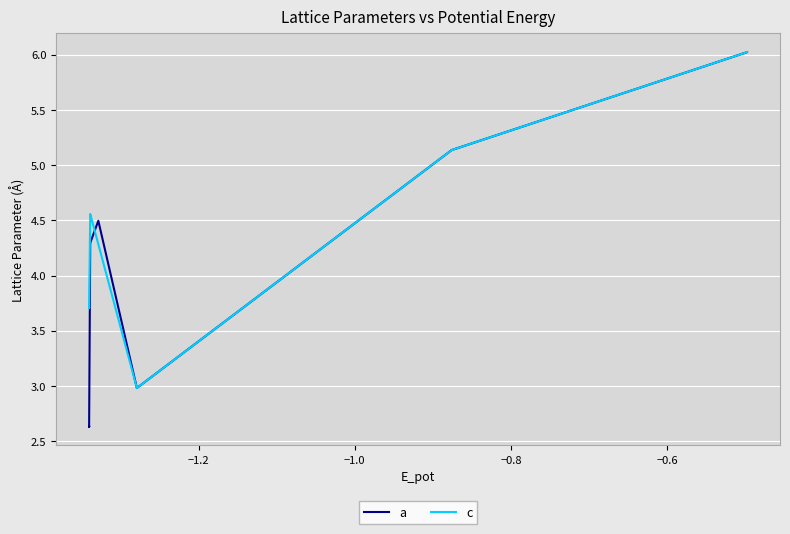

Reading left to right, what are all the values shown in this chart?

a: 2.6	2.6	2.6	2.6	2.6	2.6	2.6	2.6	4.3	4.3	4.5	3.0	3.0	5.1	5.1	5.1	5.1	6.0	6.0
c: 3.7	3.7	3.7	3.7	3.7	3.7	3.7	3.7	4.6	4.6	4.3	3.0	3.0	5.1	5.1	5.1	5.1	6.0	6.0